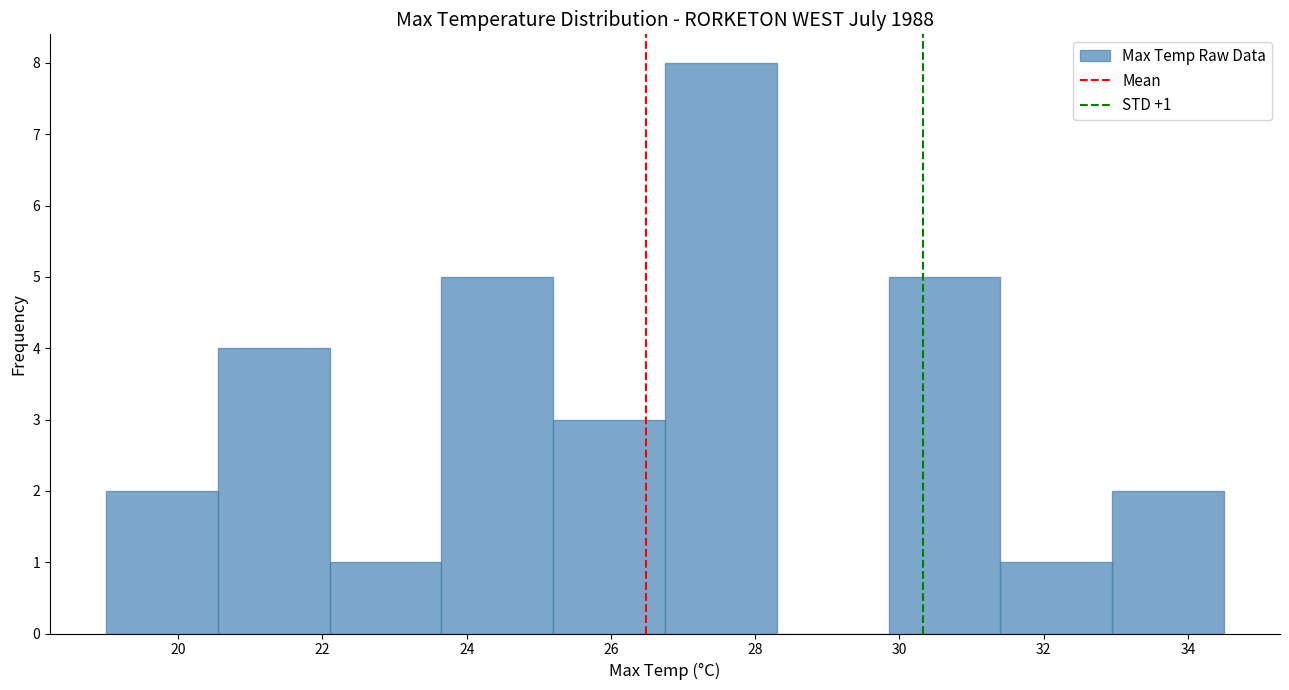

Which range on the x-axis has the tallest bar?

26.75 to 28.30